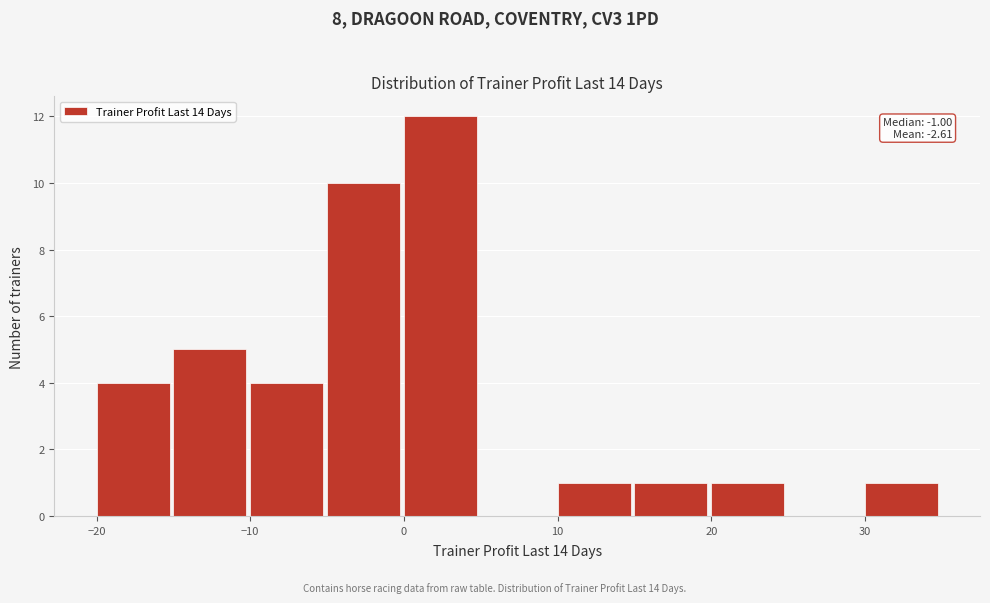

Which range on the x-axis has the tallest bar?

0 to 5